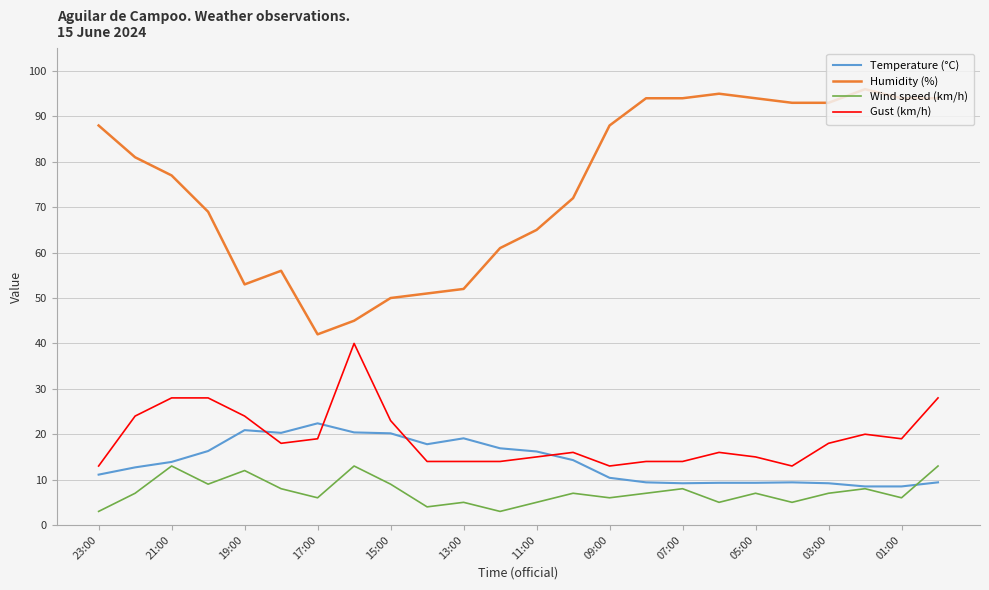

What are all the series names shown in the legend?

Temperature (°C), Humidity (%), Wind speed (km/h), Gust (km/h)